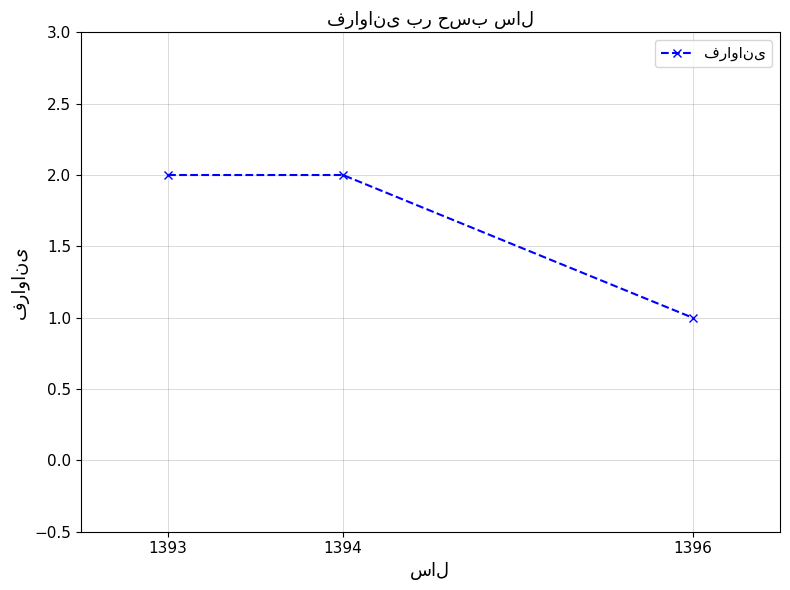

What is the sum of the values at 1394 and 1396?

3